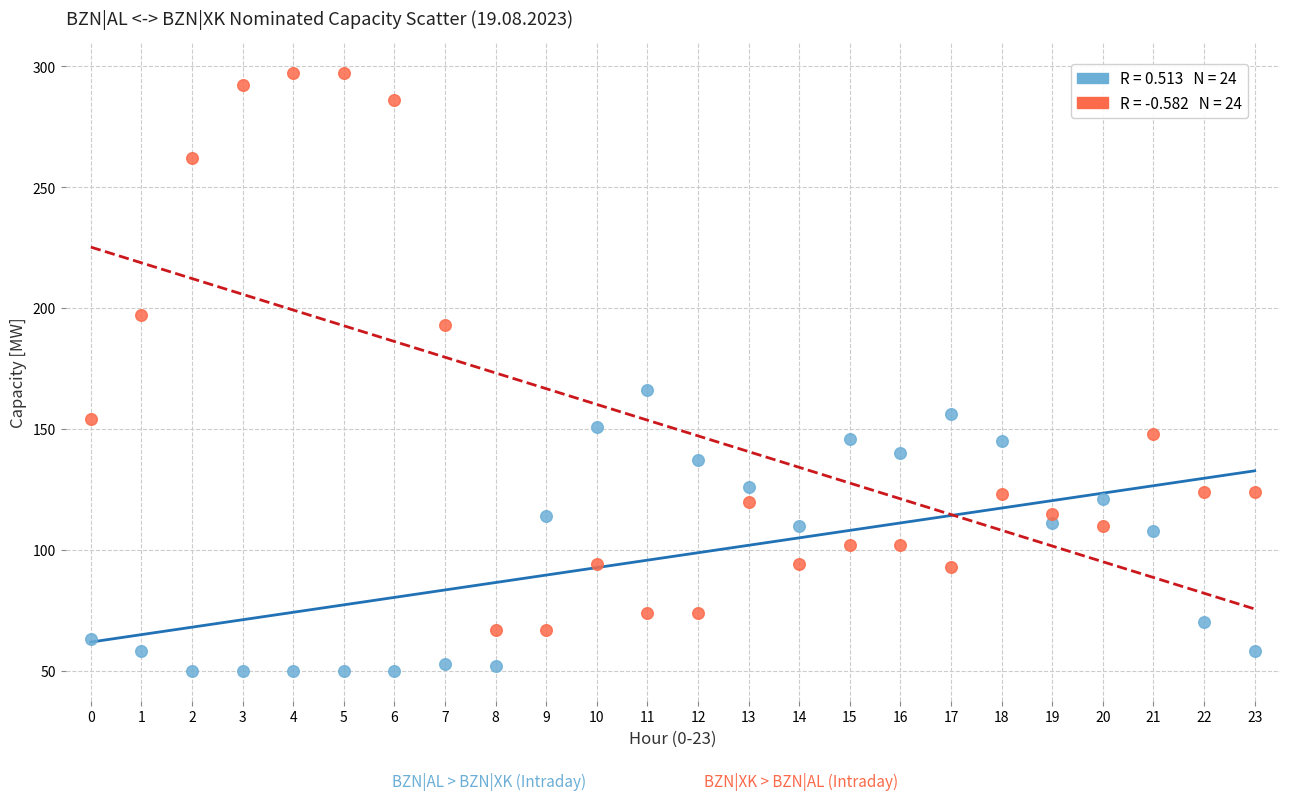

Across all series, what Y value is closest to 173?

166